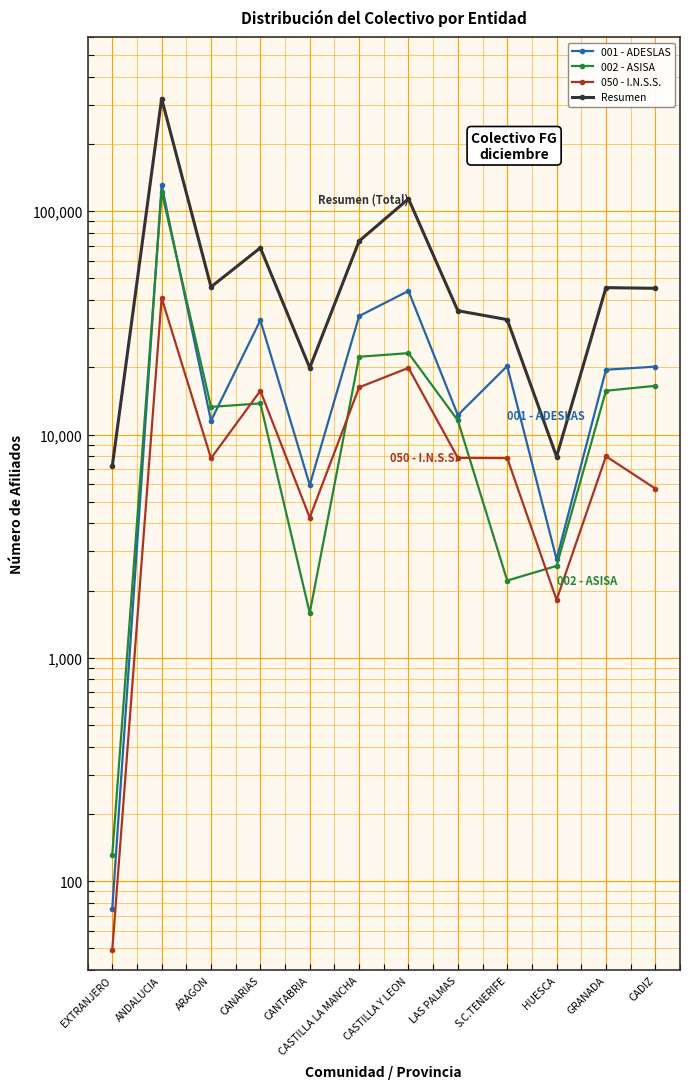

What is the average value of the 050 - I.N.S.S. series?

11343